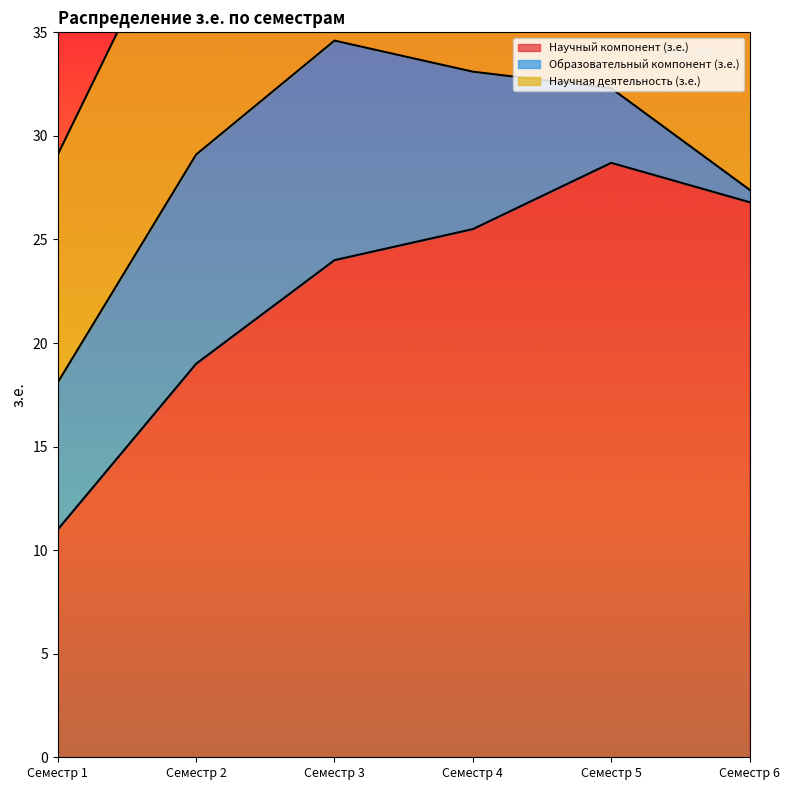

Read the Научная деятельность (з.е.) value at Семестр 6.

18.0